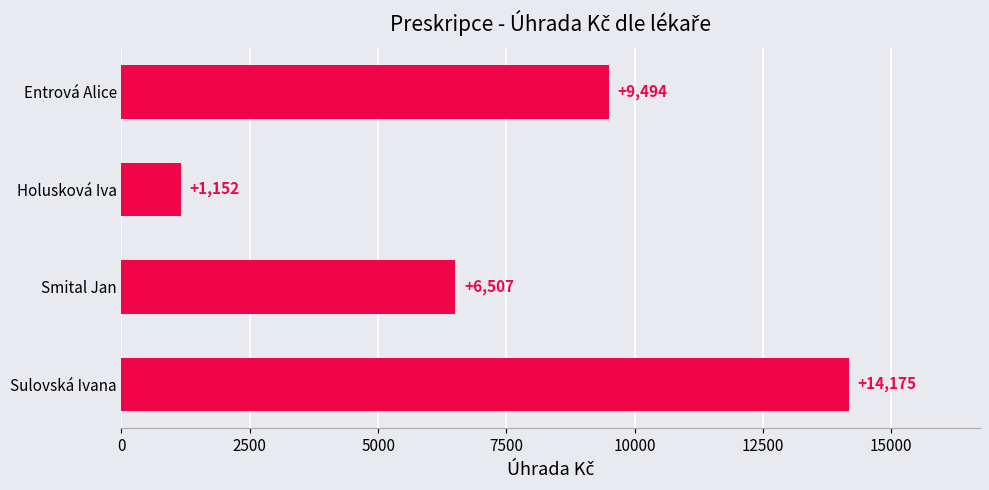

Which has a higher value, Sulovská Ivana or Smital Jan?

Sulovská Ivana